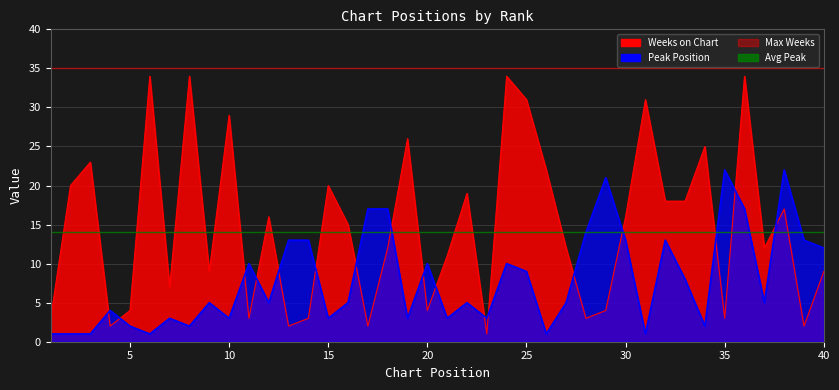

The Weeks on Chart series shows 12 at 37. True or false?

True